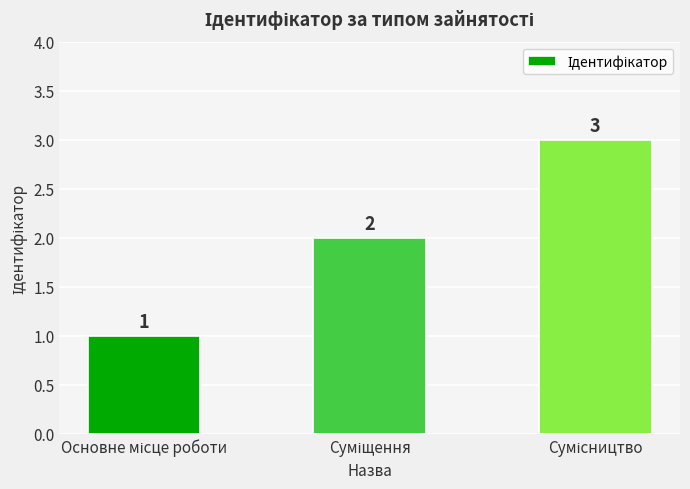

How many values are between 1 and 3?

3